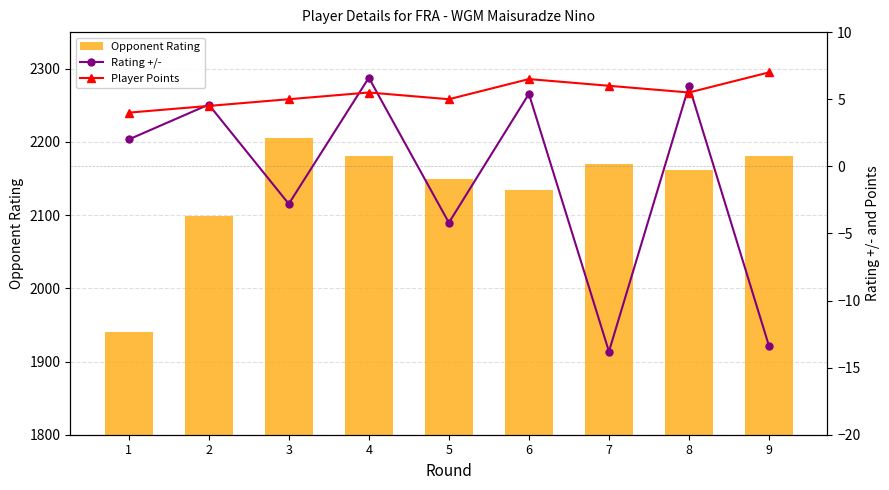

Reading left to right, list all the values displayed in this chart.

Opponent Rating: 1940.0	2099.0	2206.0	2181.0	2149.0	2134.0	2170.0	2161.0	2181.0
Rating +/-: 2.0	4.6	-2.8	6.6	-4.2	5.4	-13.8	6.0	-13.4
Player Points: 4.0	4.5	5.0	5.5	5.0	6.5	6.0	5.5	7.0